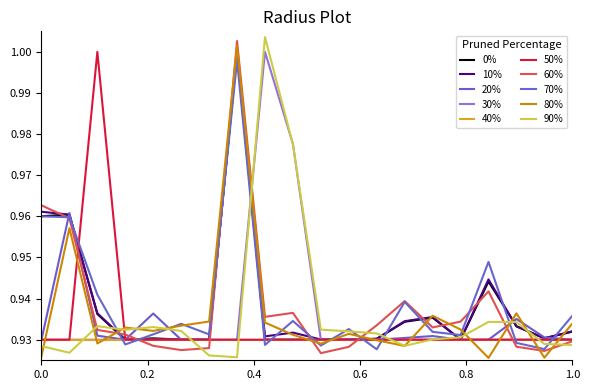

How many categories are shown in the chart?

20